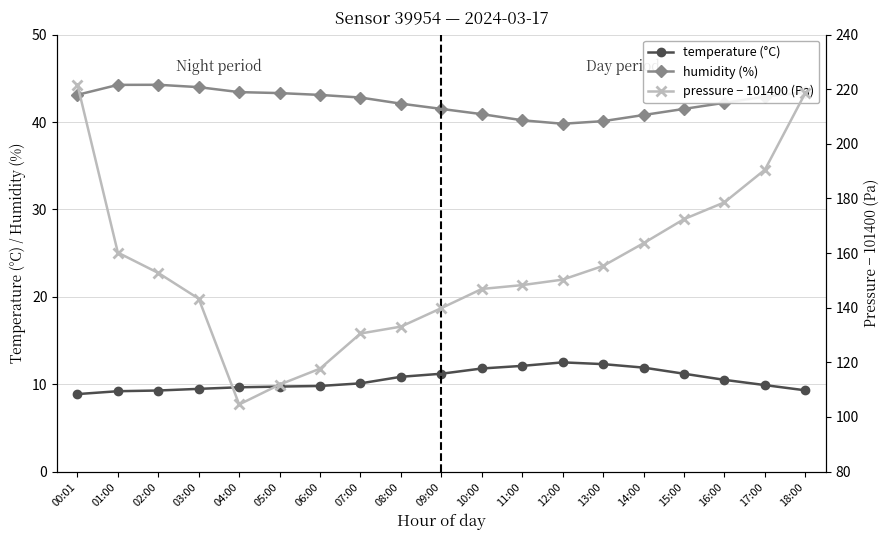

Is this an area chart (filled region under the line)?

No